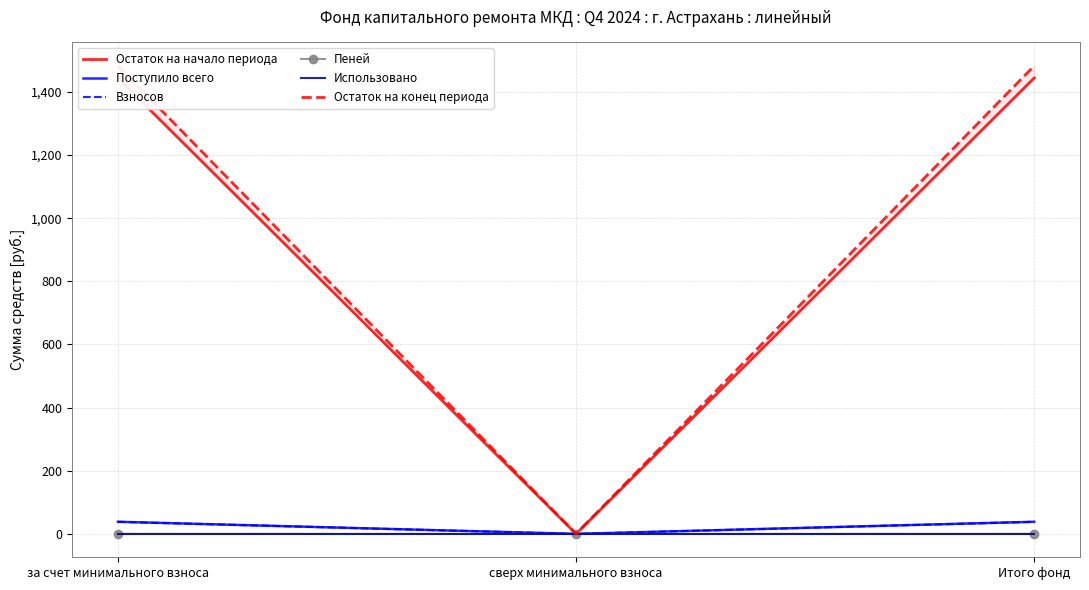

At which category is the sum across all series the highest?

за счет минимального взноса